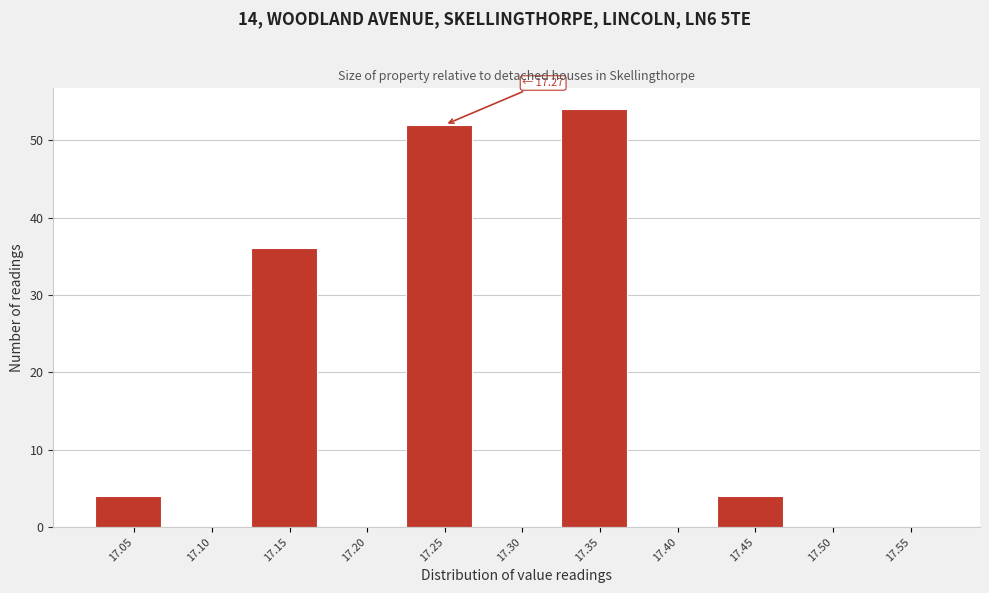

Reading left to right, transcribe all the data shown in this chart.

17.05=4	17.10=0	17.15=36	17.20=0	17.25=52	17.30=0	17.35=54	17.40=0	17.45=4	17.50=0	17.55=0